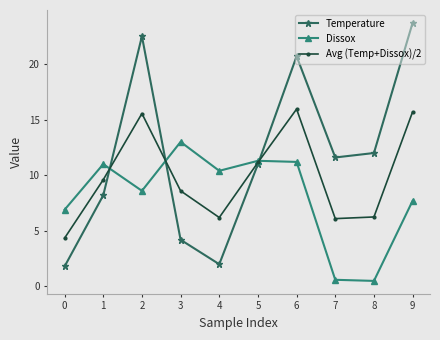

Where does the Temperature series first go above 11?

2